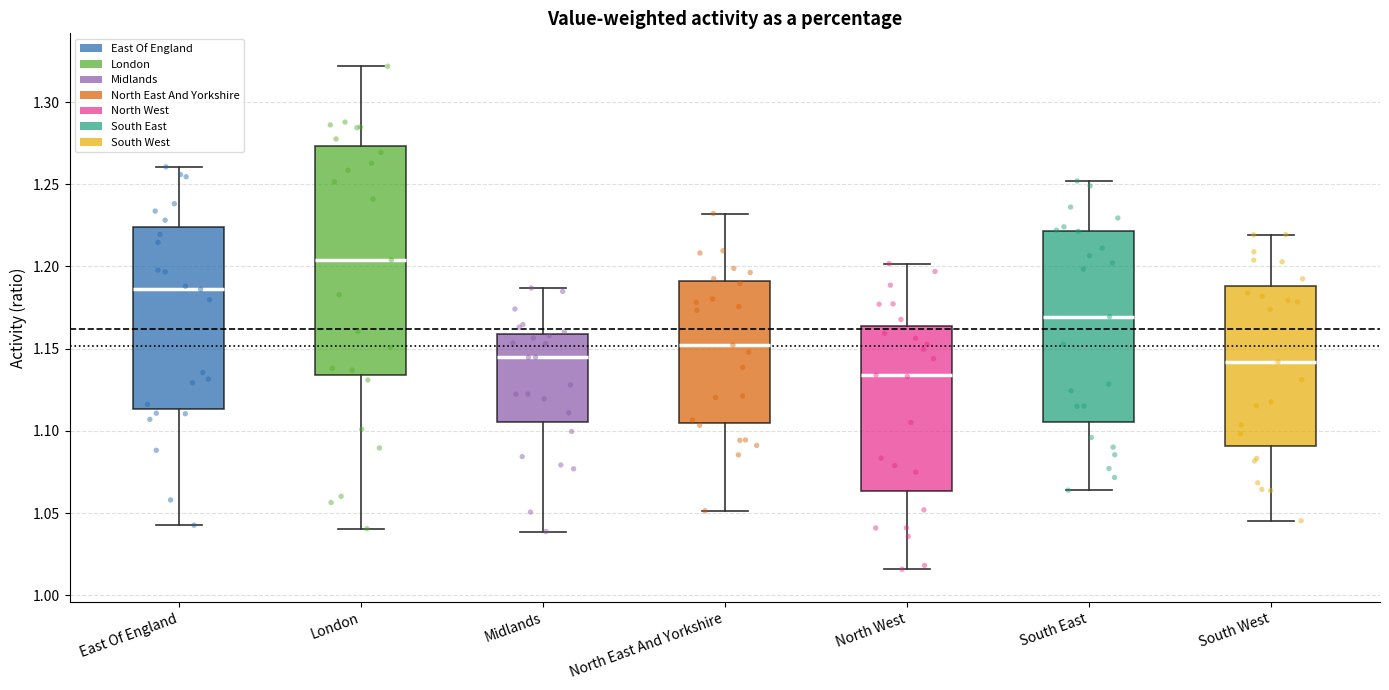

Reading left to right, read every box against the y-axis: the position of its median line, the range the box covers, and the ends of its whiskers. The values are not printed on the chart, so give them approximately, as read against the axis.

East Of England: median 1.185, box 1.115 to 1.225, whiskers 1.045 to 1.260
London: median 1.205, box 1.135 to 1.275, whiskers 1.040 to 1.320
Midlands: median 1.145, box 1.105 to 1.160, whiskers 1.040 to 1.185
North East And Yorkshire: median 1.150, box 1.105 to 1.190, whiskers 1.050 to 1.230
North West: median 1.135, box 1.065 to 1.165, whiskers 1.015 to 1.200
South East: median 1.170, box 1.105 to 1.220, whiskers 1.065 to 1.250
South West: median 1.140, box 1.090 to 1.190, whiskers 1.045 to 1.220